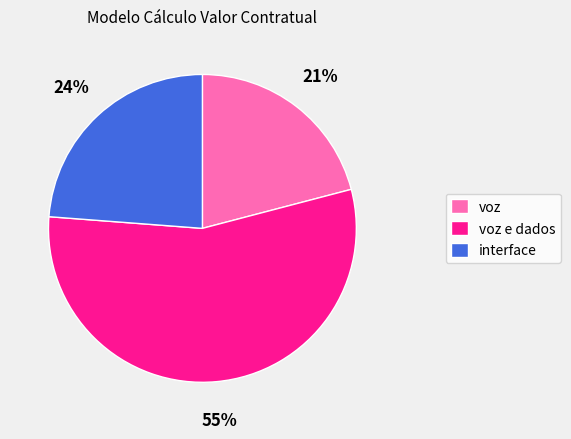

To the nearest percent, what portion does voz represent?

21%